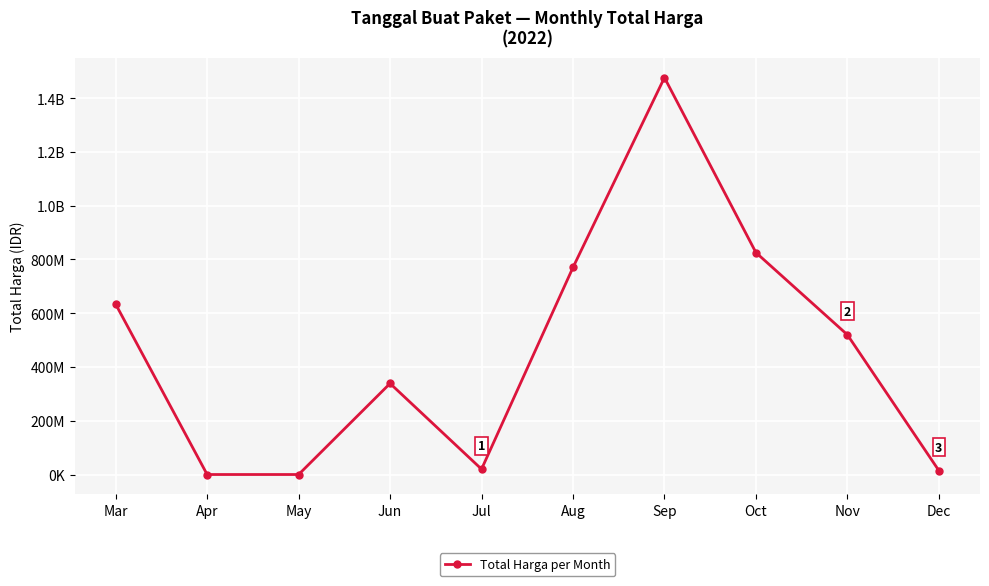

Does the chart have visible grid lines?

Yes